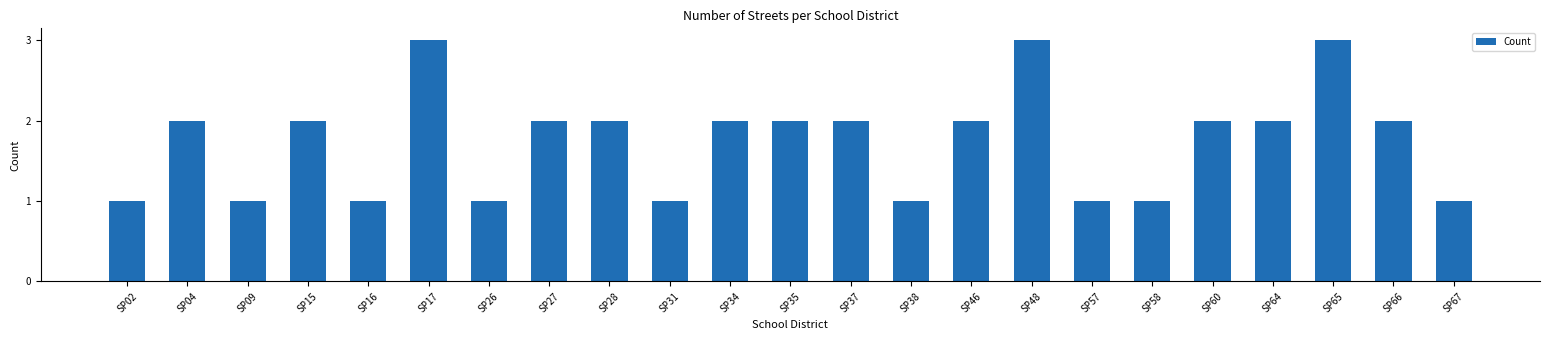

What is the approximate value at SP37?

2